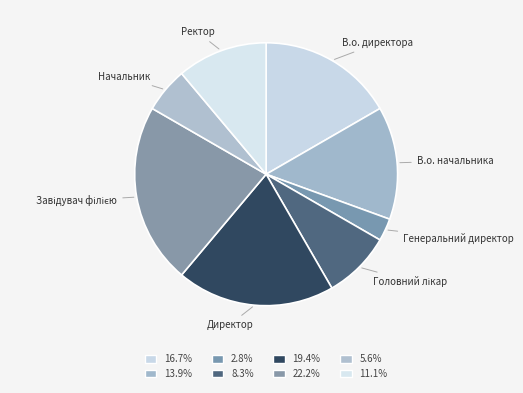

Approximately how many times larger is the value at В.о. начальника compared to В.о. директора?

0.8